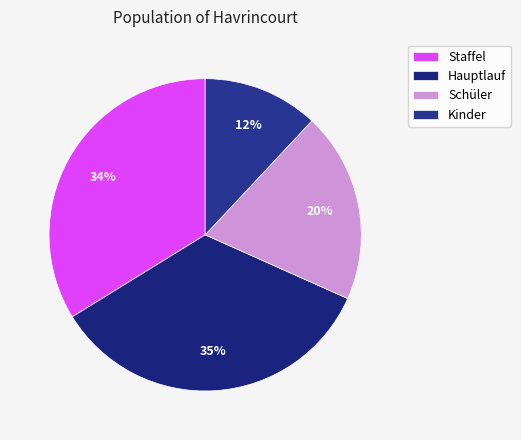

Rank the categories by value from highest to lowest.

Hauptlauf, Staffel, Schüler, Kinder